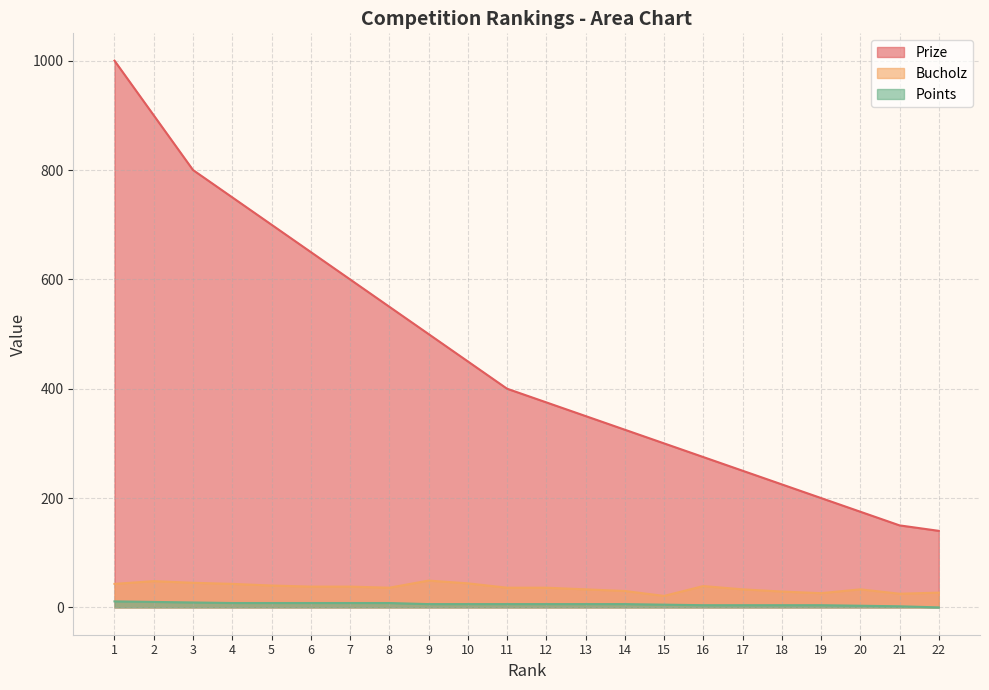

True or false: Prize and Points cross at least once.

False